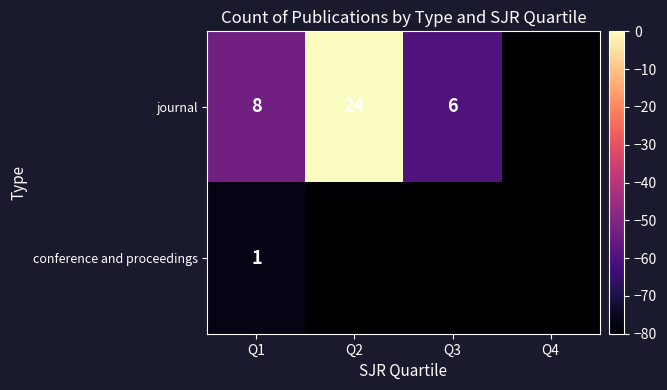

What is the sum of the journal values at Q1 and Q3?

14